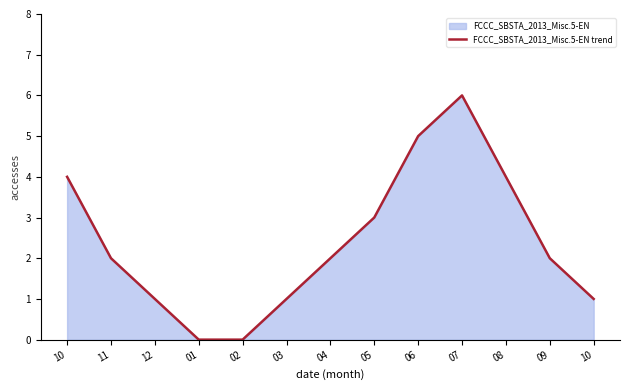

How many lines are shown in the chart?

1